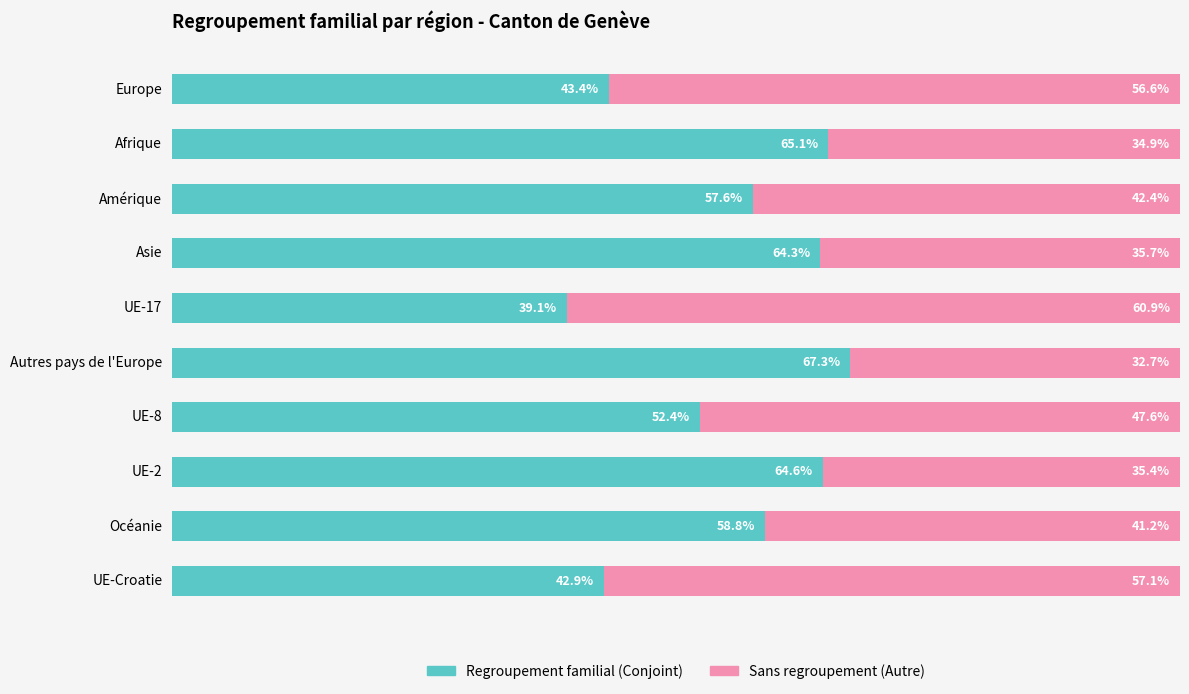

At which label is Regroupement familial (Conjoint) closest to 53?

UE-8